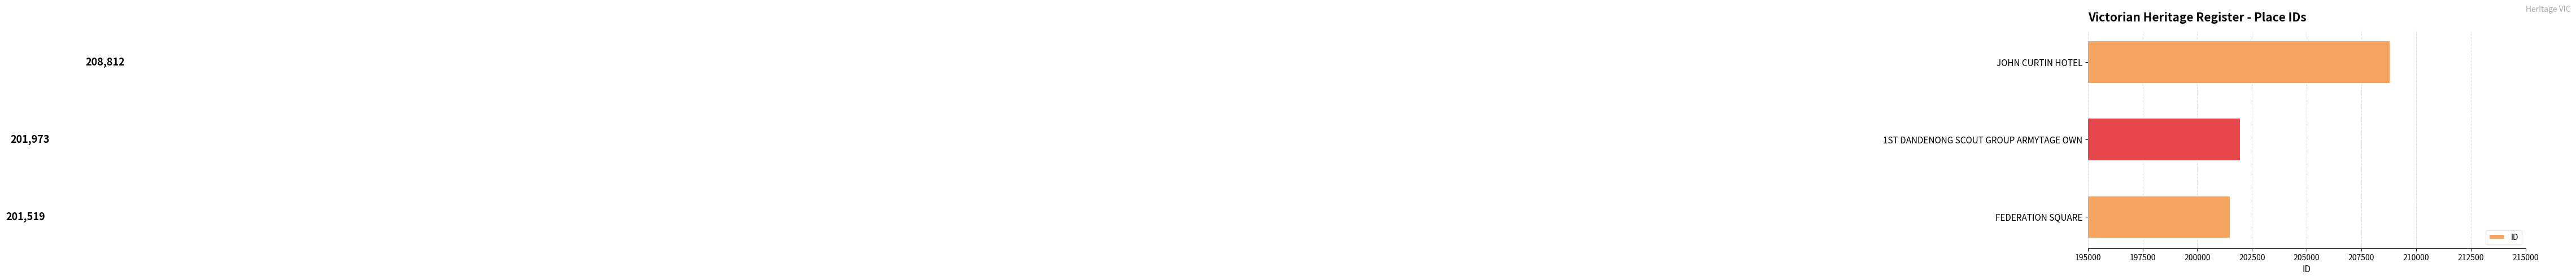

How many data points does each series have?

3